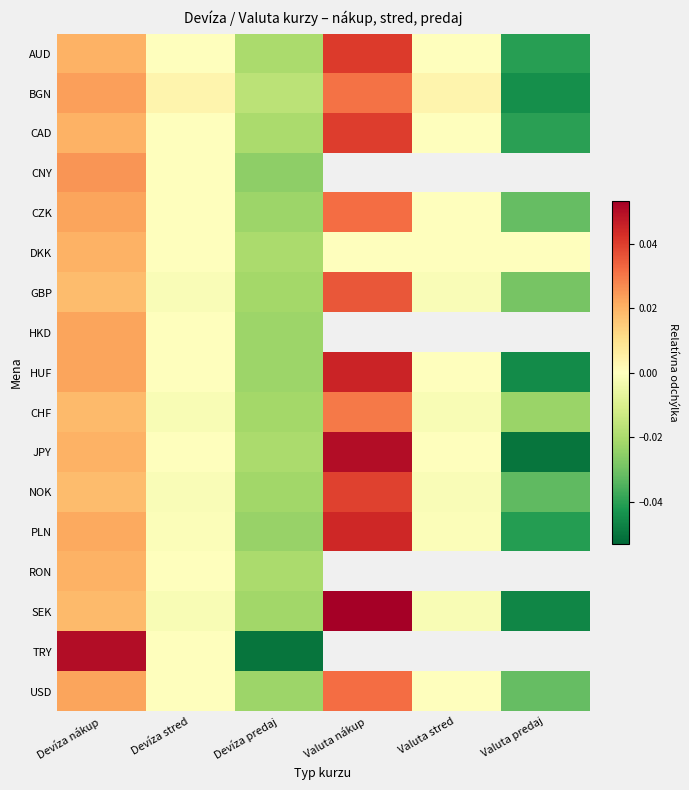

What is the minimum value shown in the chart?

-0.1